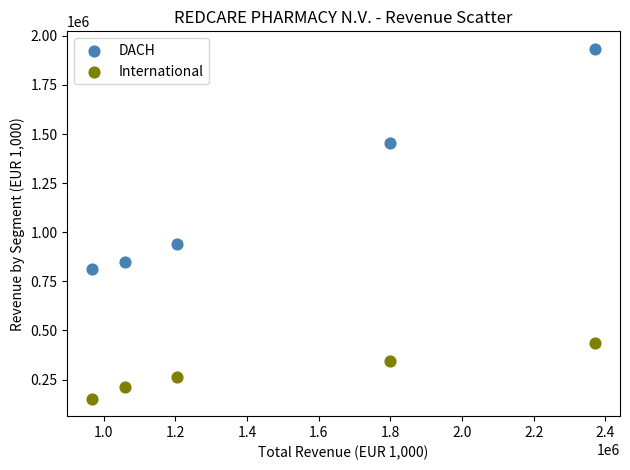

What are all the series names shown in the legend?

DACH, International